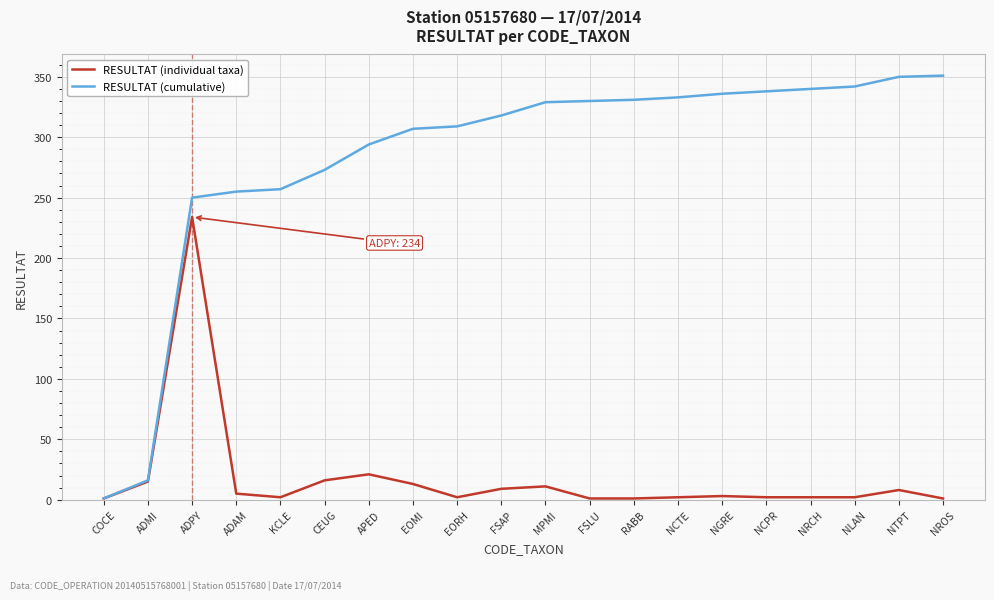

What is the difference between the highest and lowest values at NGRE?

333